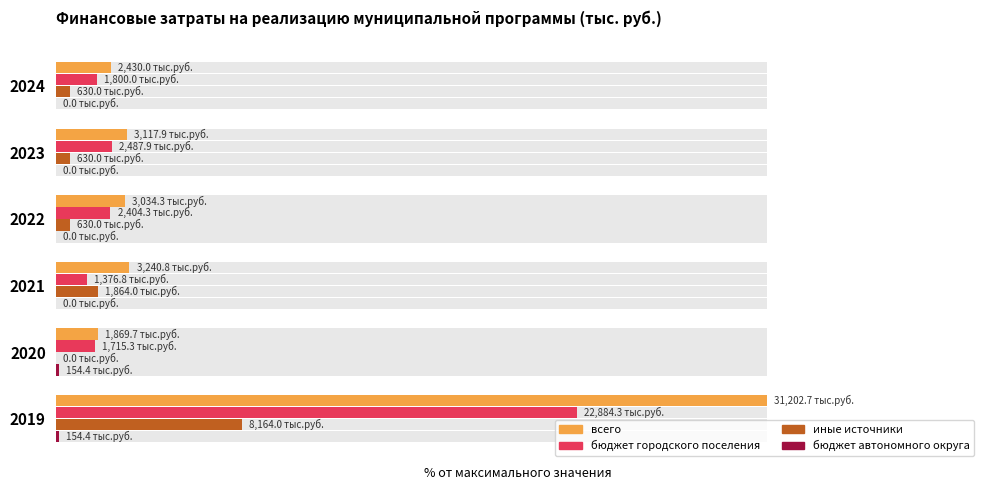

Which series has the largest range (max minus min)?

всего